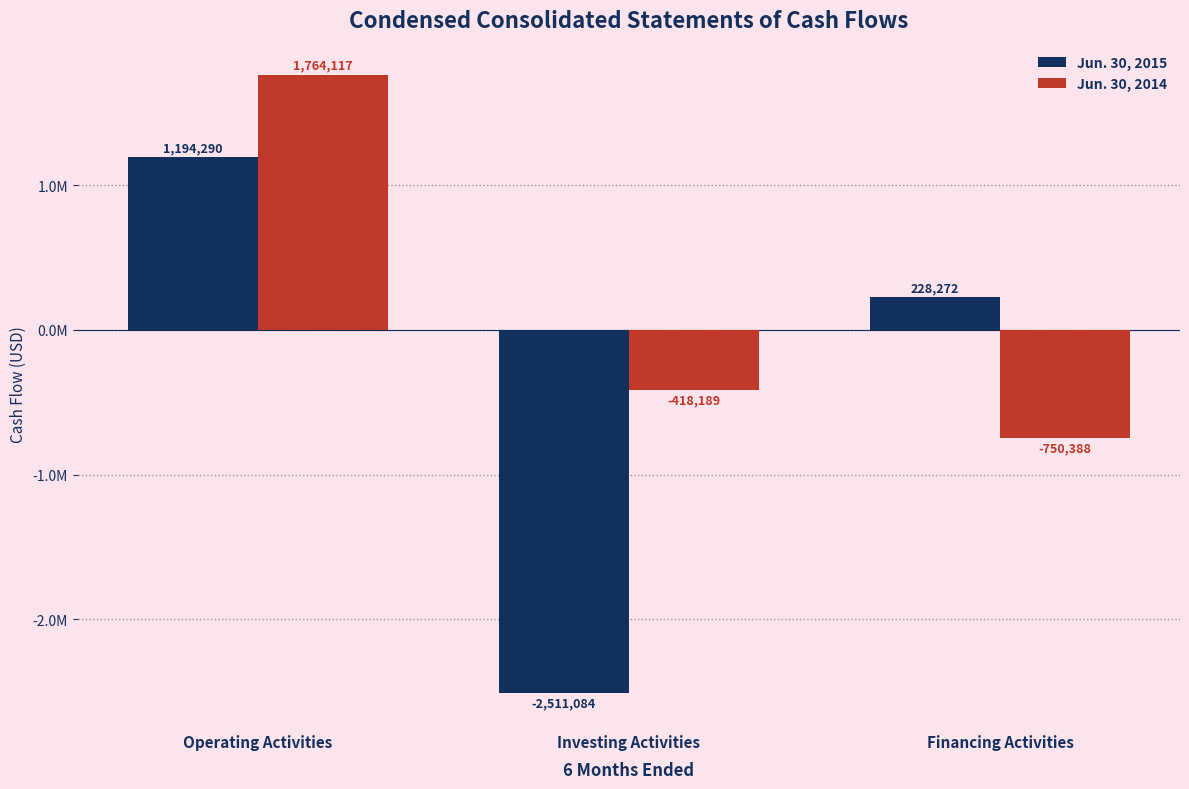

Are the bars grouped side by side (vs. stacked)?

Yes